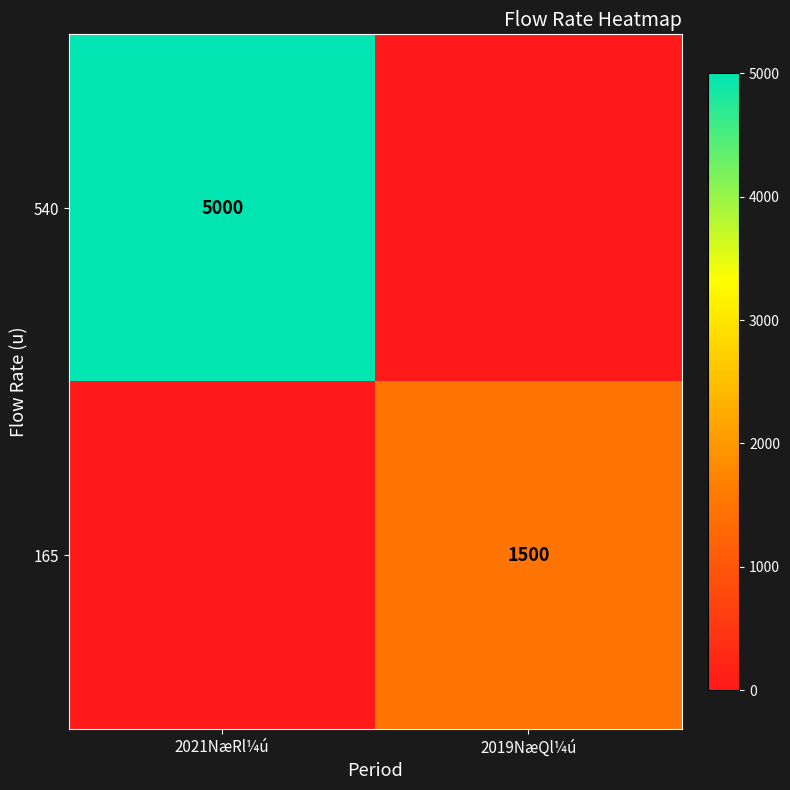

At which category does the chart reach its peak across all series?

2021NæRl¼ú